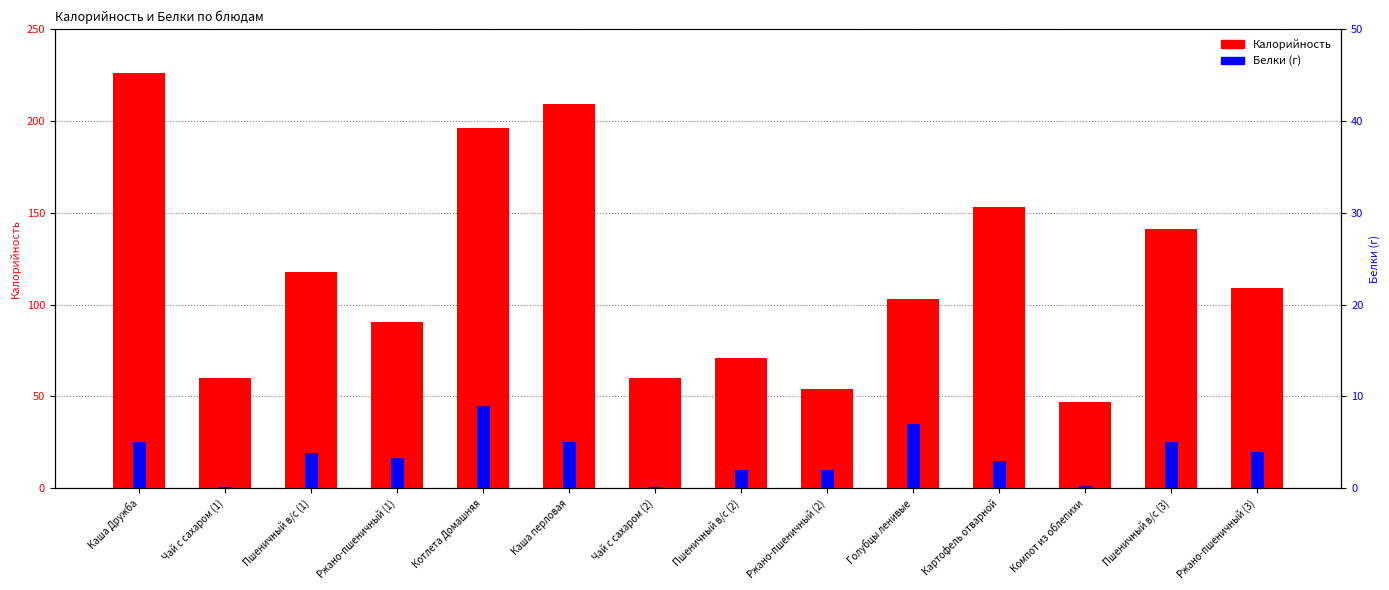

True or false: Белки has a value of 0.3 at Компот из облепихи.

True